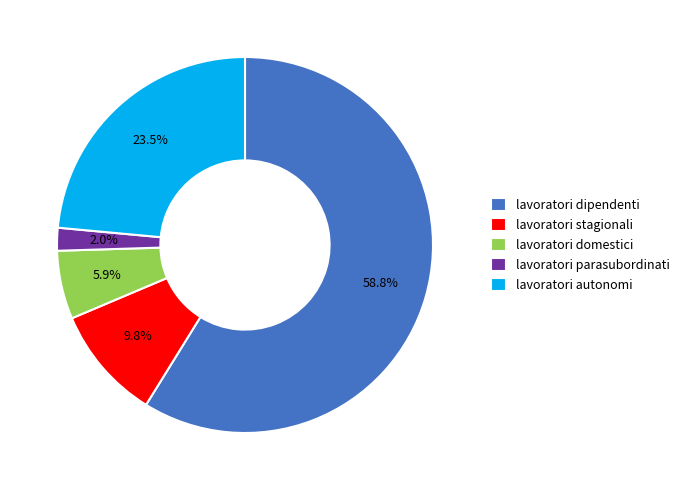

Does any single category account for the majority?

Yes